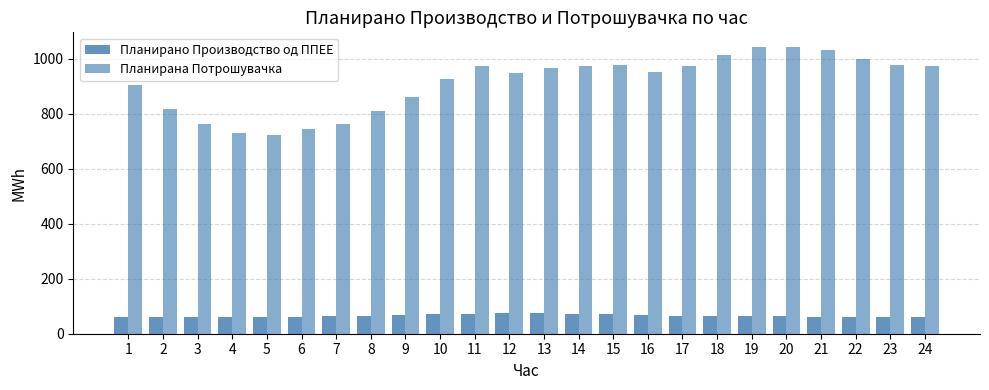

Rank the series by their average value, from lowest to highest.

Планирано Производство од ППЕЕ, Планирана Потрошувачка